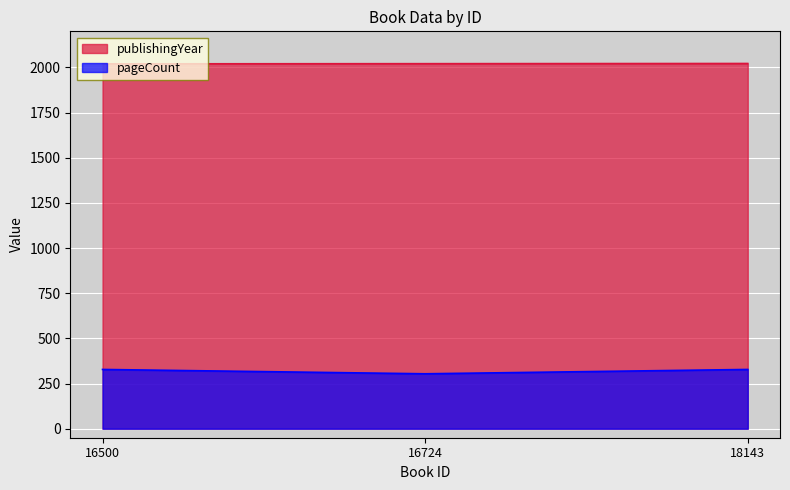

True or false: pageCount has a value of 328 at 18143.

True